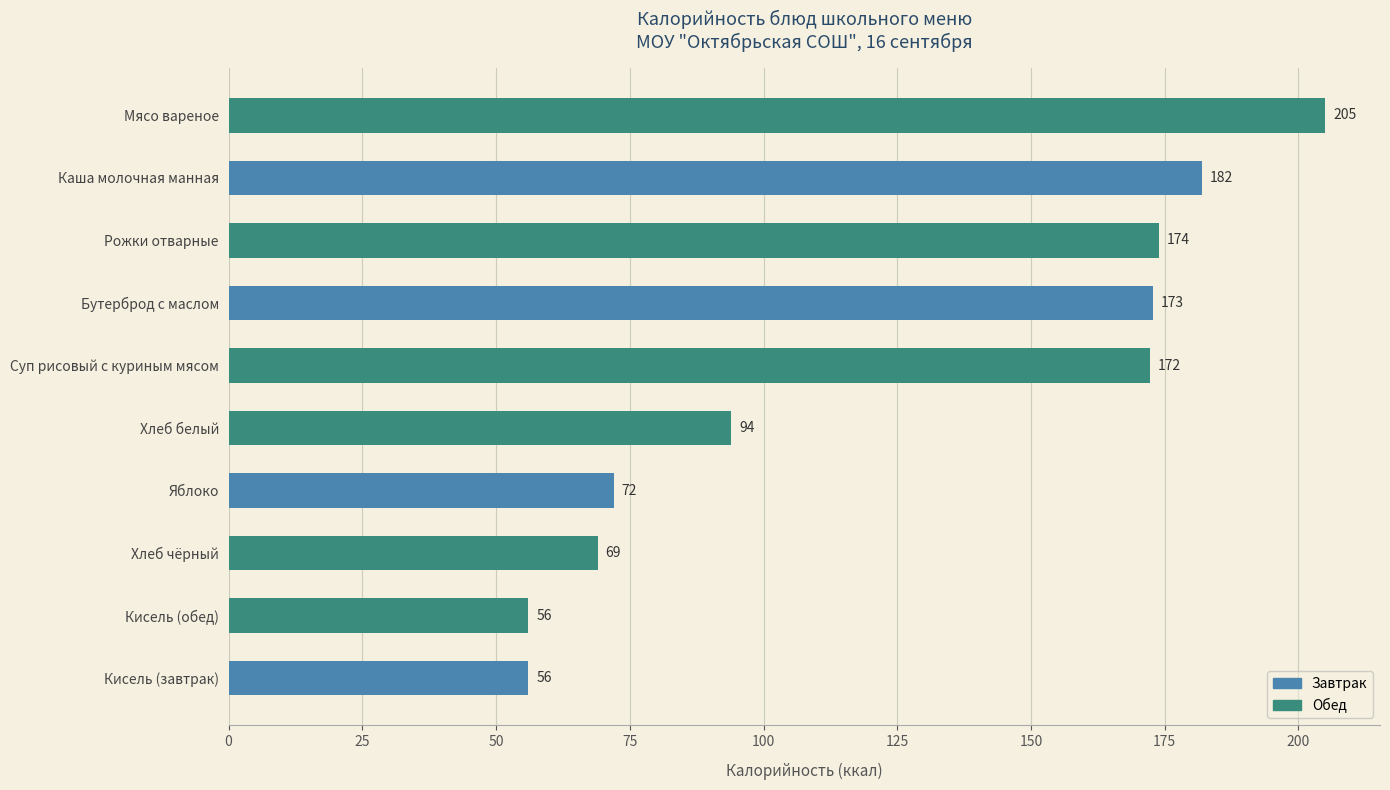

What is the minimum value shown in the chart?

56.0